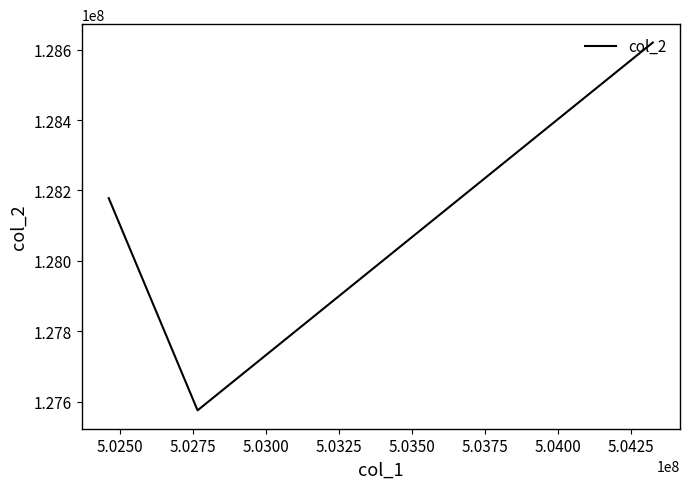

How many lines are shown in the chart?

1